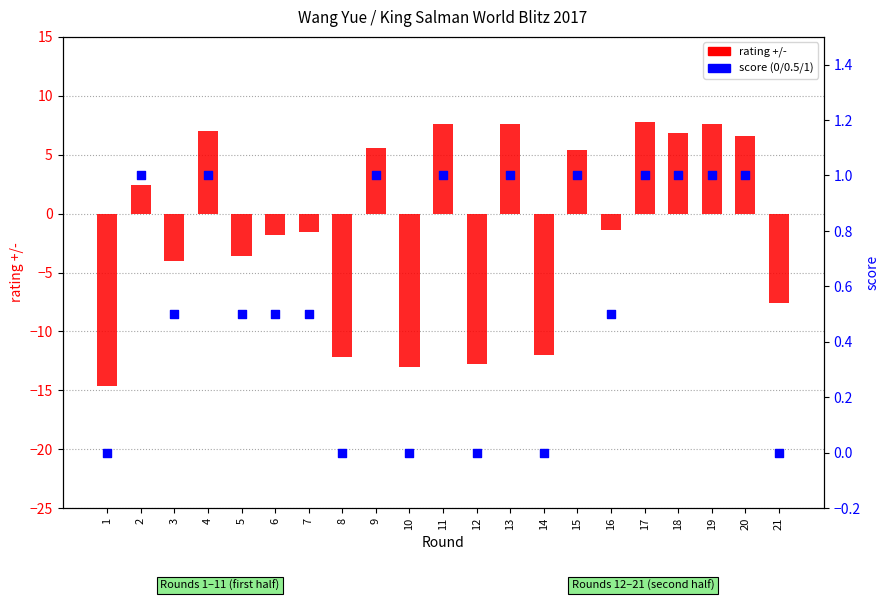

Which series has the largest Y range (max minus min)?

rating +/-